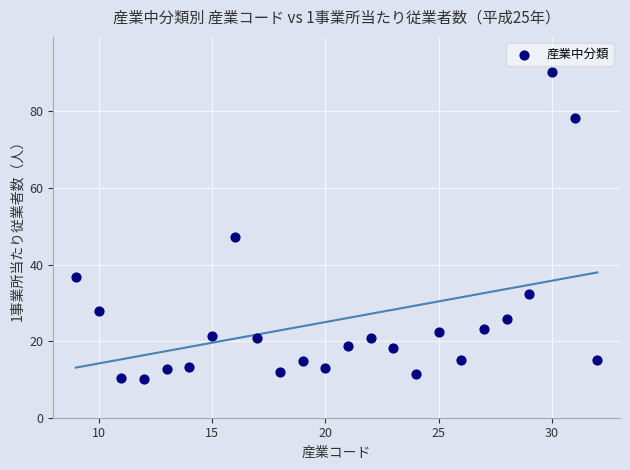

What Y value in the scatter plot is closest to 50?

47.2